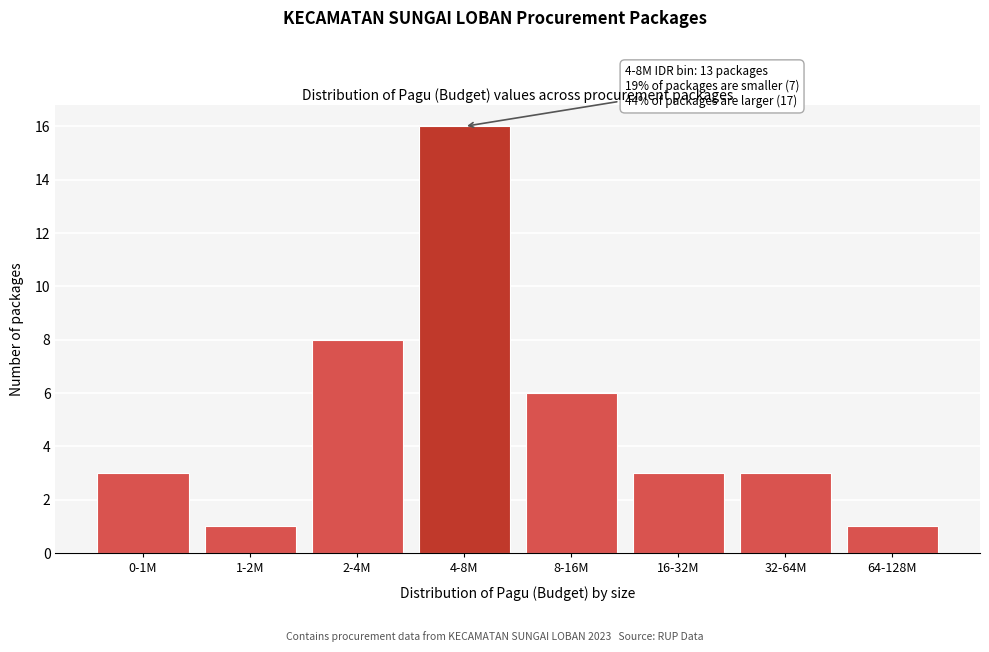

Reading left to right, transcribe all the data shown in this chart.

3	1	8	16	6	3	3	1